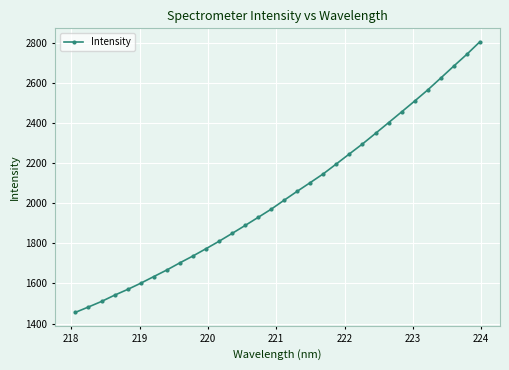

What is the value of the 3rd point from the left?

1510.5